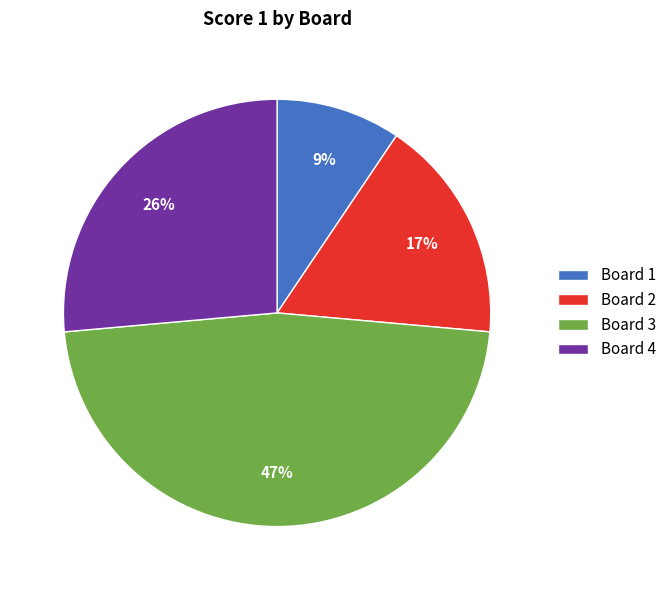

Approximately how many times larger is the value at Board 3 compared to Board 2?

2.8